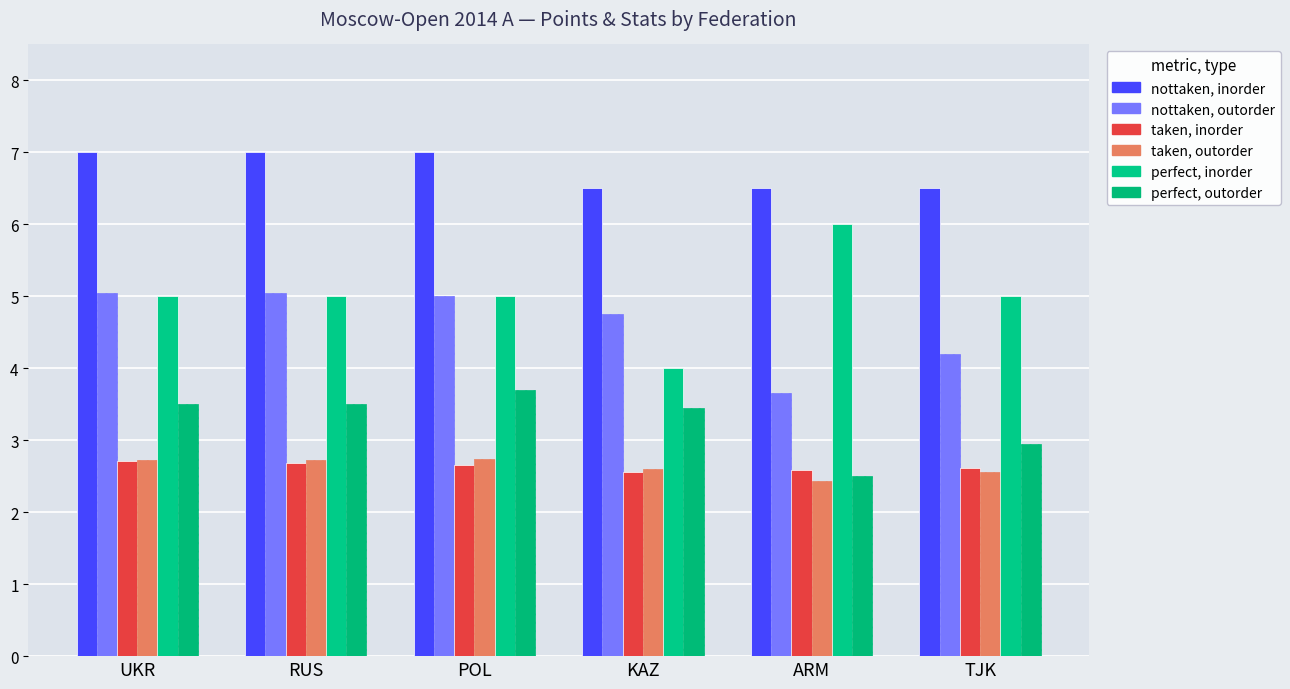

What is the spread (max minus min) of values at TJK?

3.9